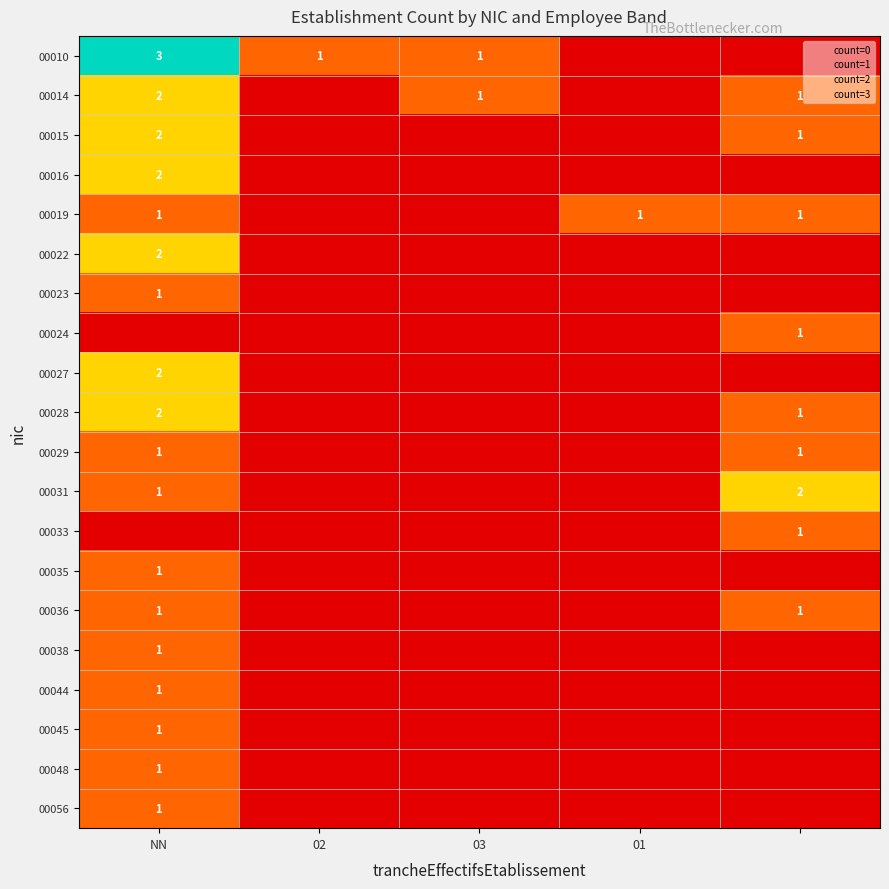

Between 4 and NN, which is larger?

NN